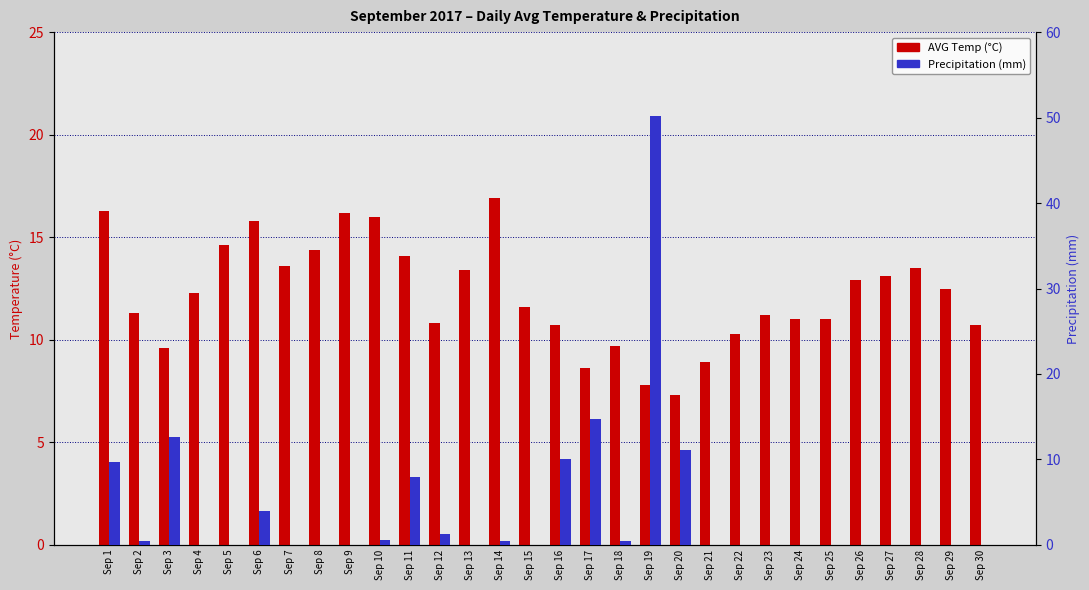

How many categories are shown in the chart?

30